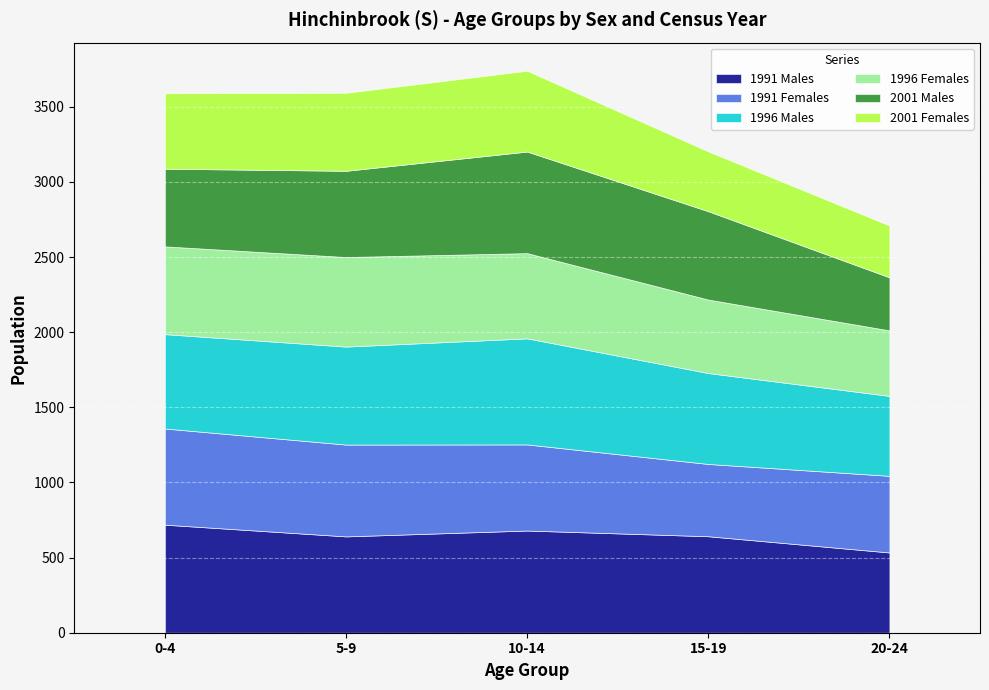

At which label is 2001 Females closest to 441?

15-19